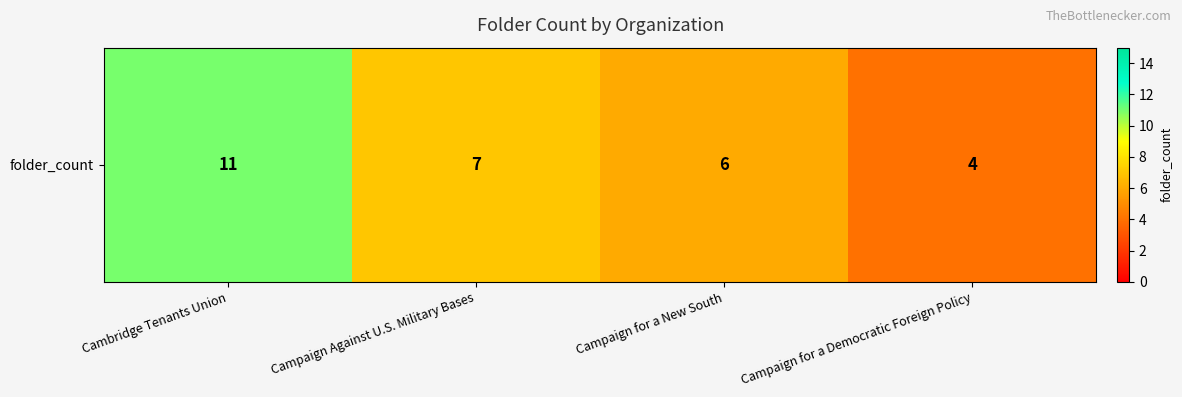

The chart shows a value of 6 at Campaign for a New South. True or false?

True